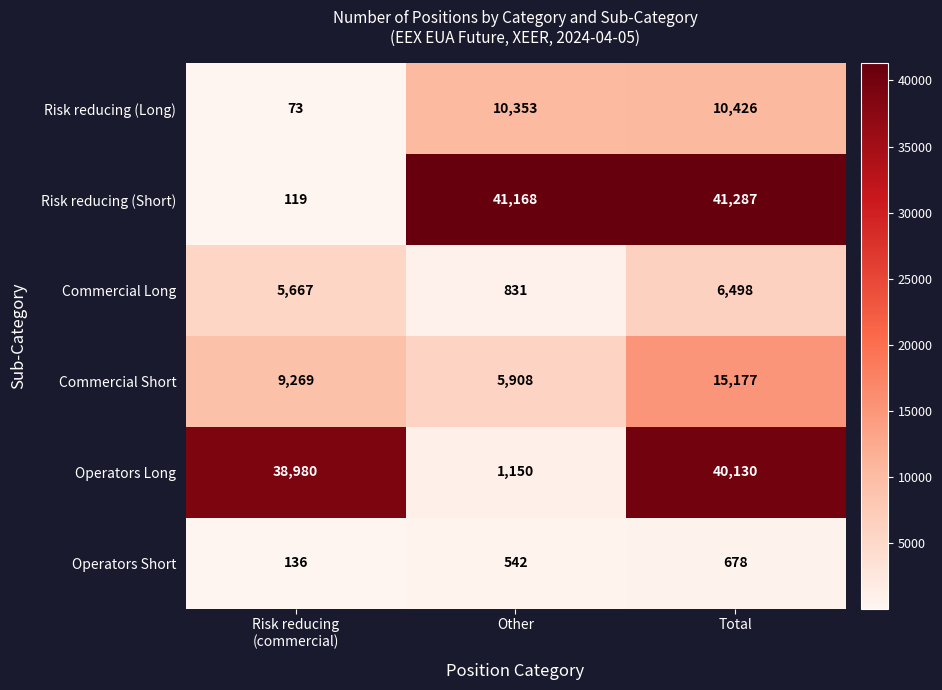

How many distinct data groups are displayed?

6